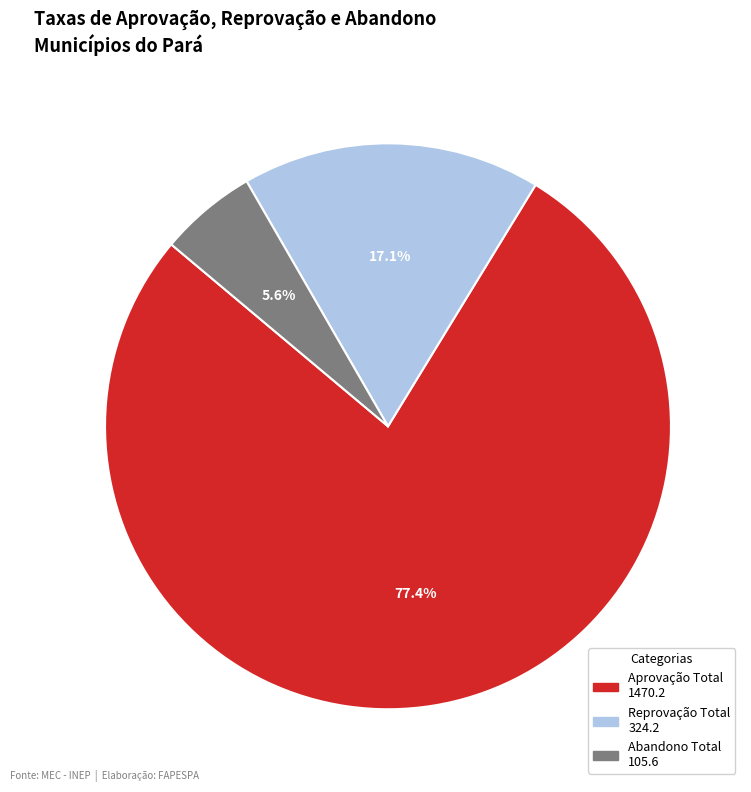

How many slices are in this pie chart?

3